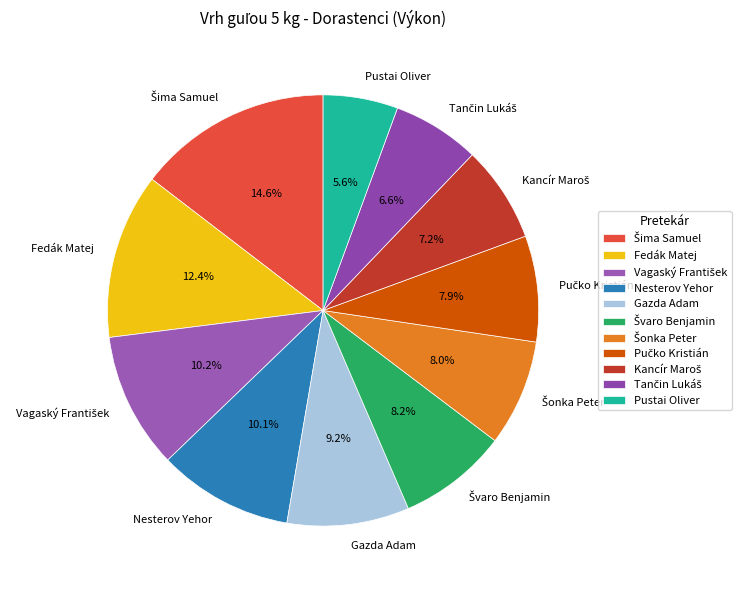

Which slice is the smallest?

Pustai Oliver